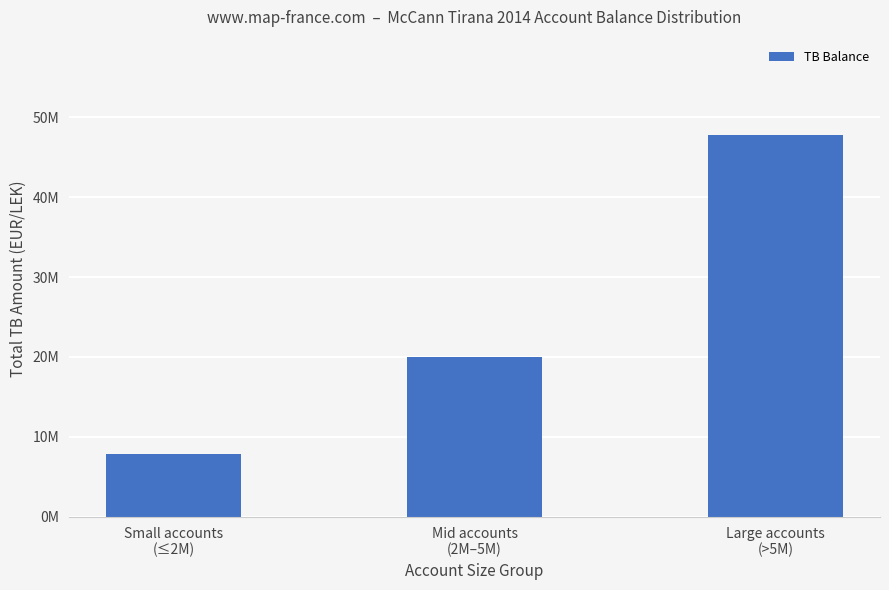

Rank the categories by value from highest to lowest.

Large accounts
(>5M), Mid accounts
(2M–5M), Small accounts
(≤2M)